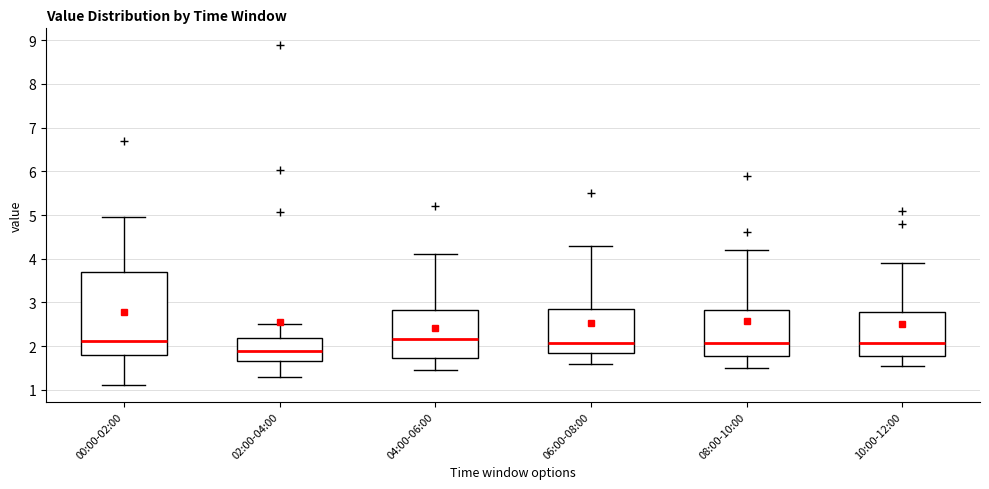

Where does the upper whisker of the box for 02:00-04:00 end on the y-axis? The values are not printed on the chart, so give them approximately, as read against the axis.

2.5